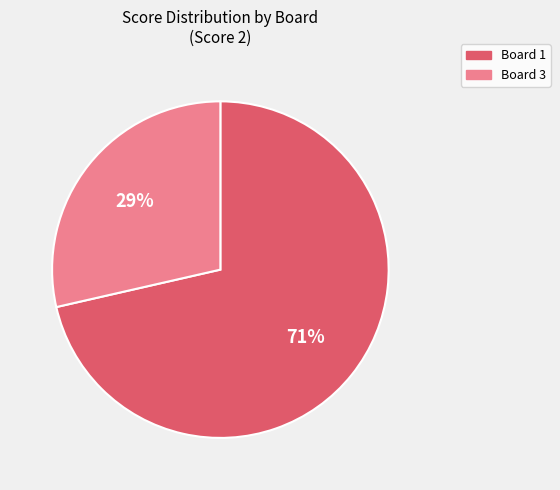

To the nearest percent, what is the average slice percentage?

50%